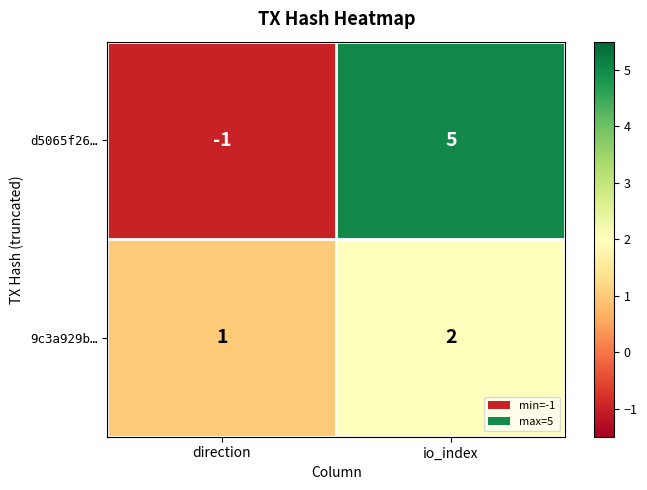

Which series changed the most between direction and io_index?

d5065f26…